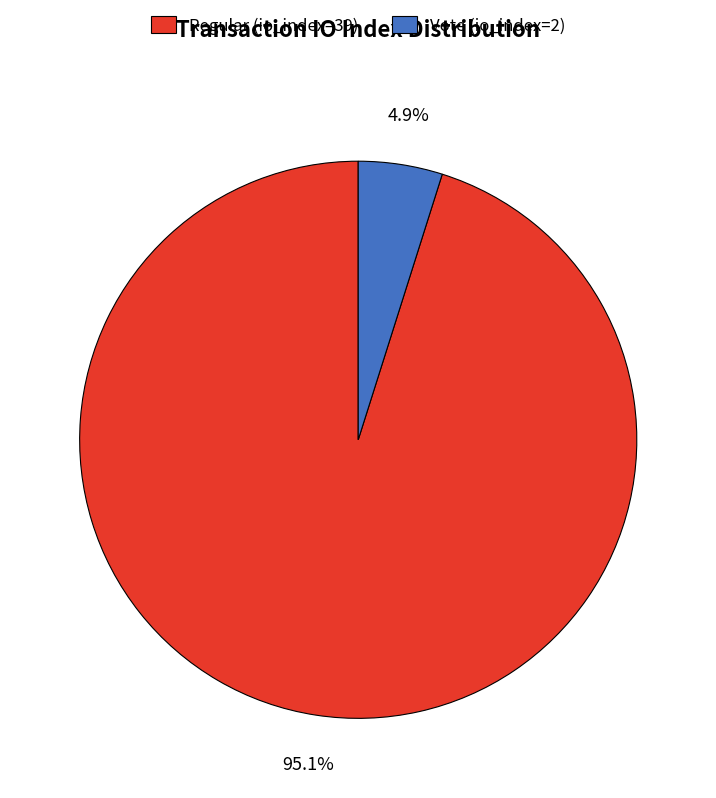

To the nearest percent, what is the difference between the Regular (io_index=39) and Vote (io_index=2) slice percentages?

90%